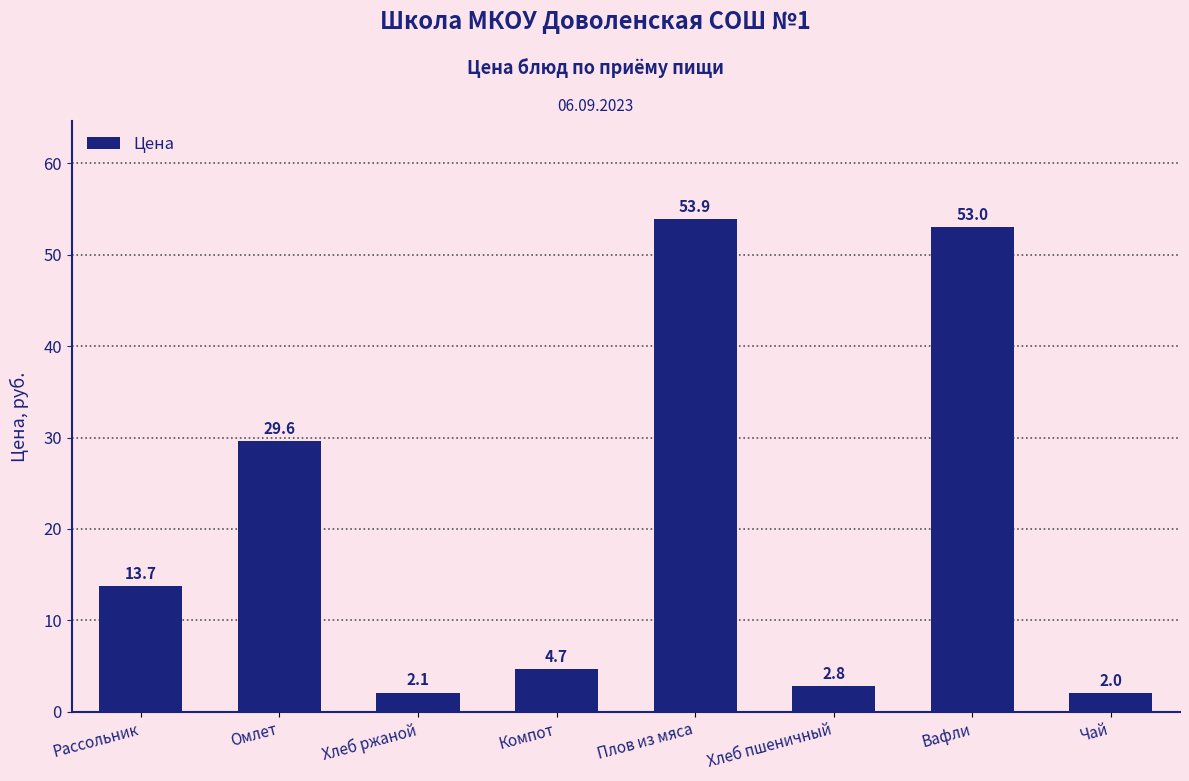

At which label is the value closest to 27?

Омлет